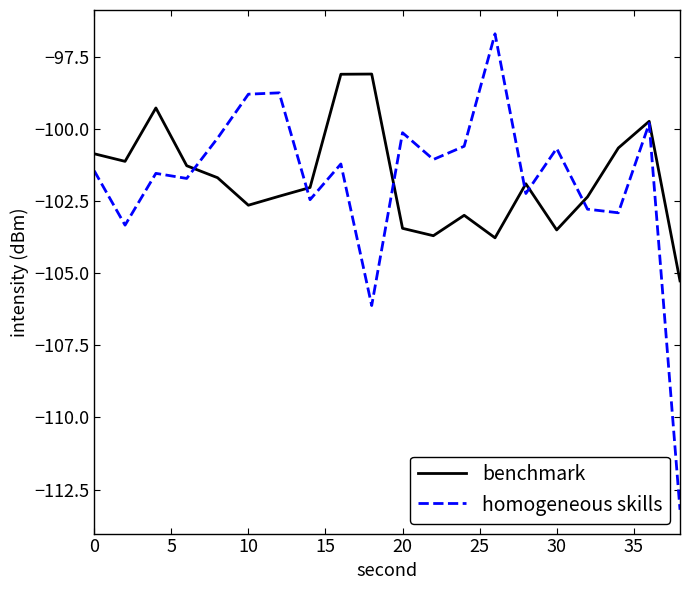

What is the smallest value displayed?

-113.2